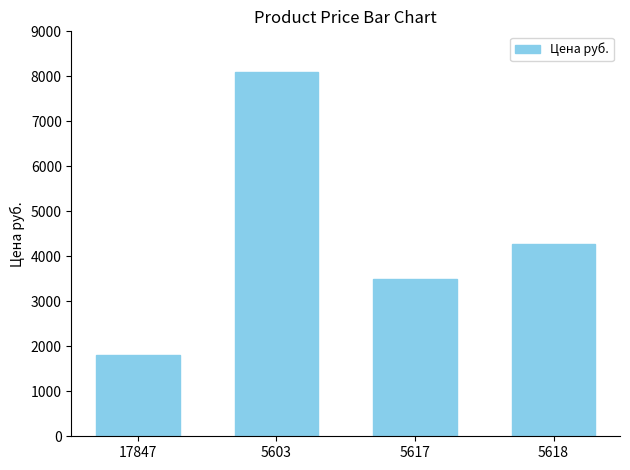

How many bars are there in total?

4